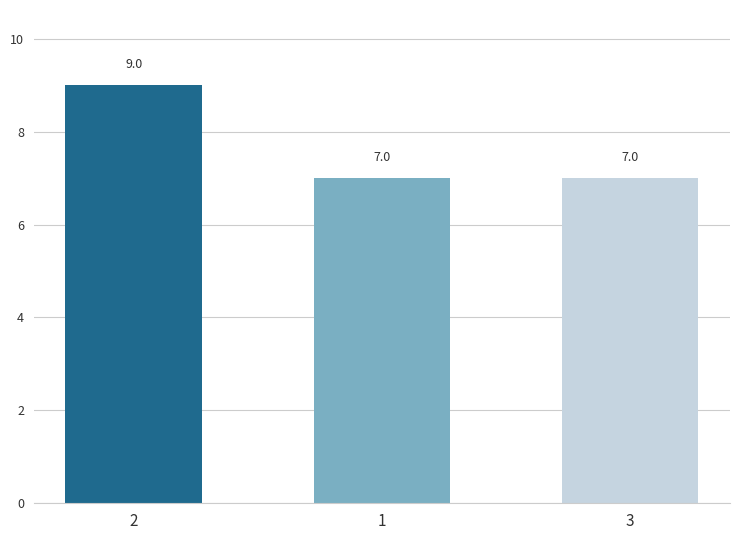

How many bars are there in total?

3